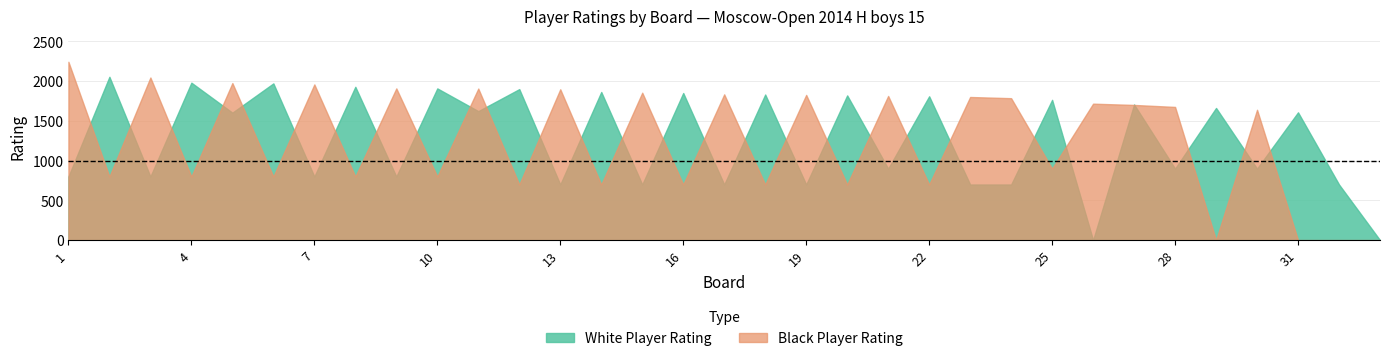

How many interior local valleys does the Рейт_black series have?

13